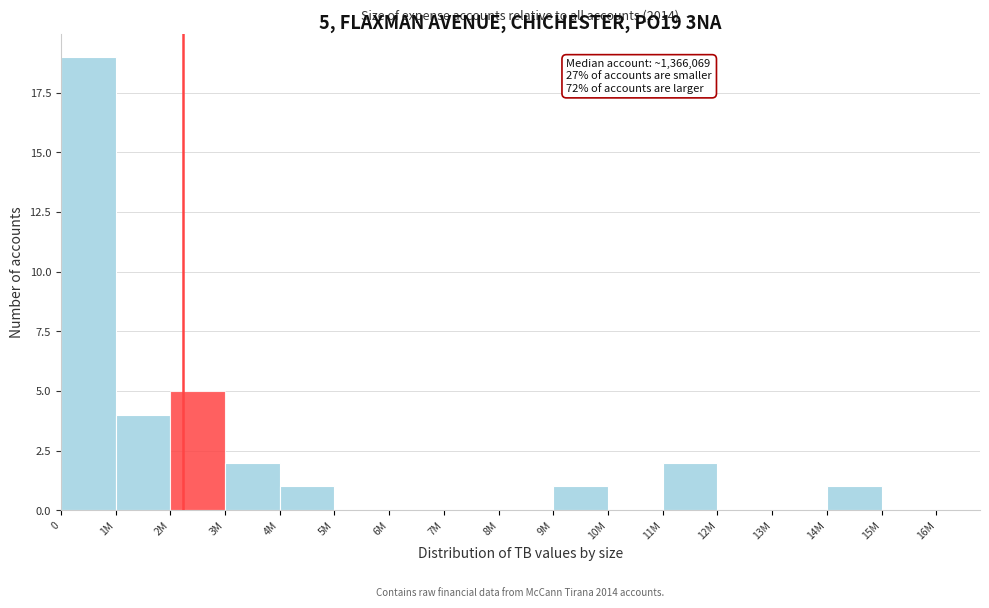

Reading right to left, list all the values displayed in this chart.

15M=0	14M=1	13M=0	12M=0	11M=2	10M=0	9M=1	8M=0	7M=0	6M=0	5M=0	4M=1	3M=2	2M=5	1M=4	0=19